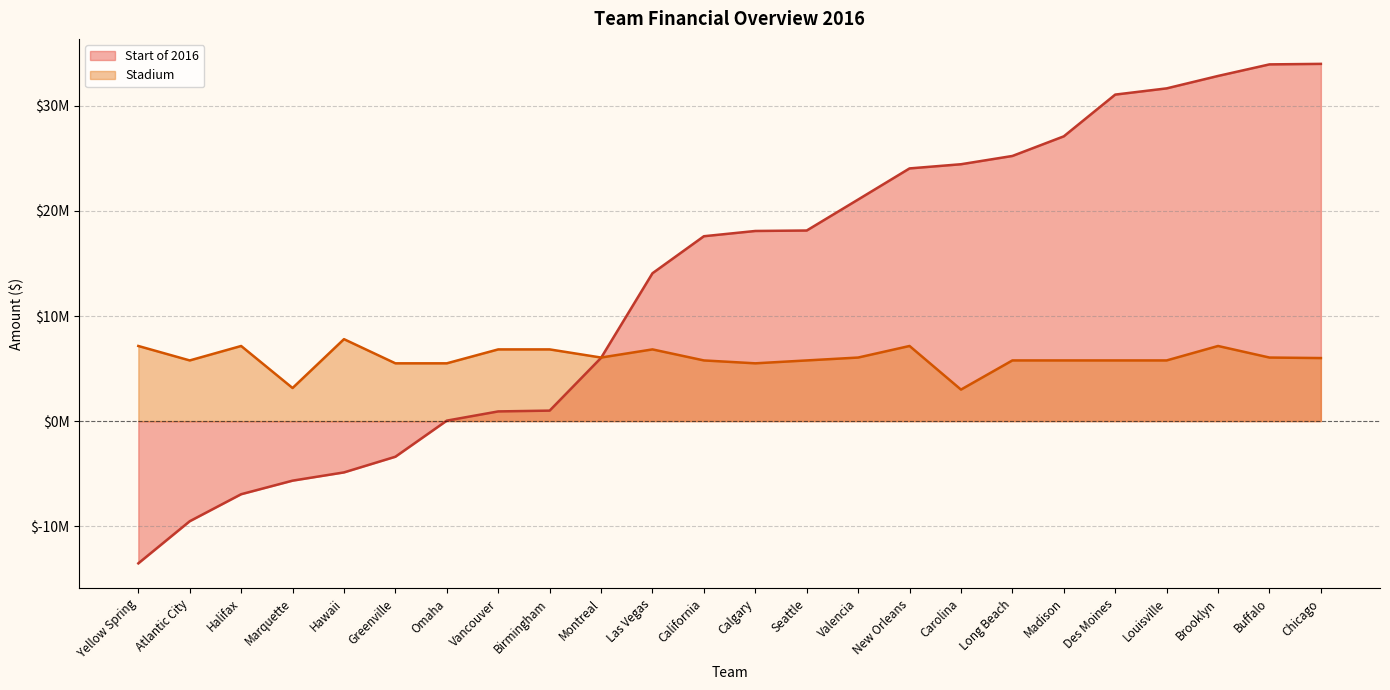

Which series ends up on top after the final intersection of Start of 2016 and Stadium?

Start of 2016